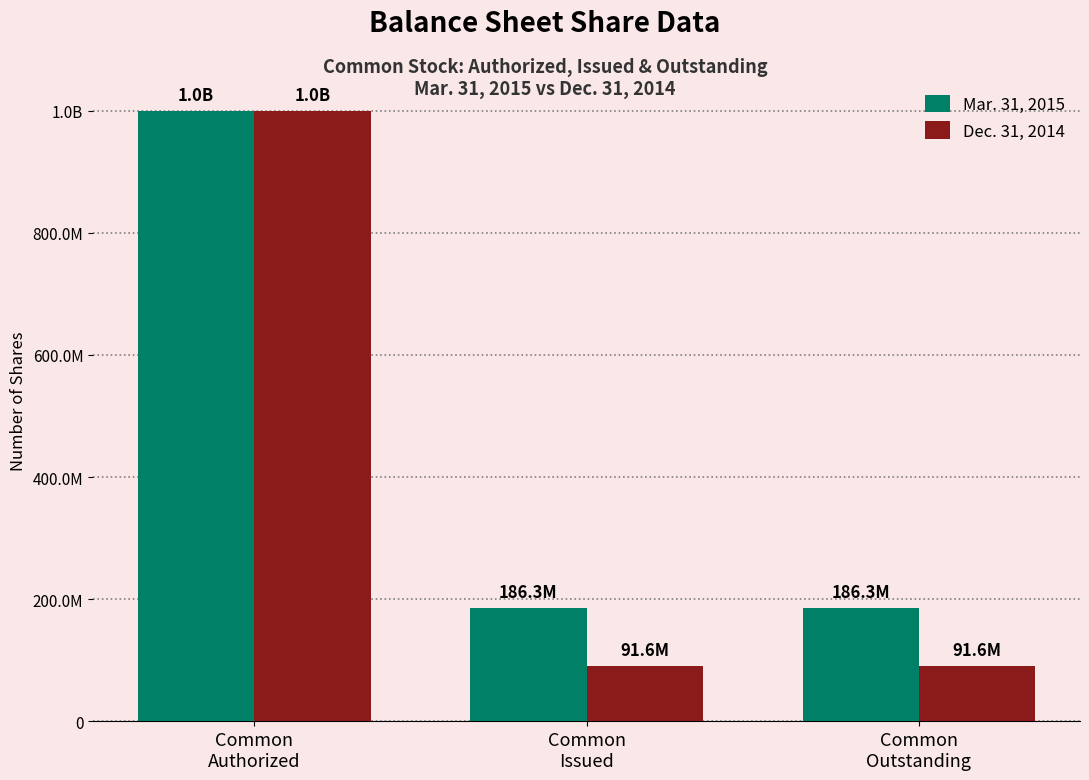

Is it true that Dec. 31, 2014 equals 91623241 at Common
Outstanding?

True